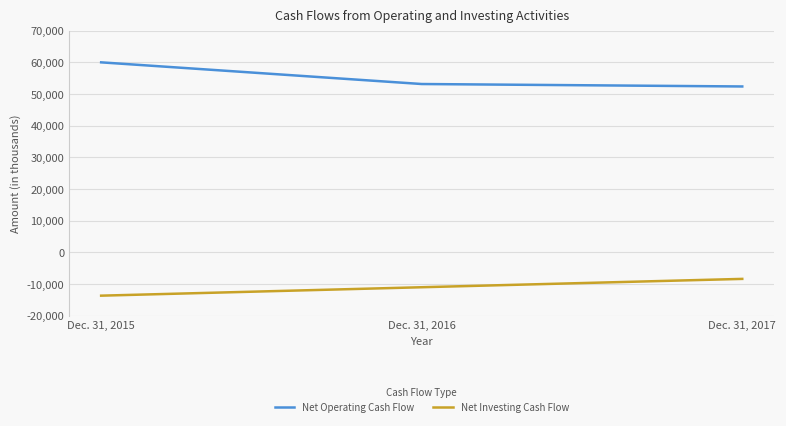

What is the difference between the Net Operating Cash Flow values at Dec. 31, 2016 and Dec. 31, 2015?

6839